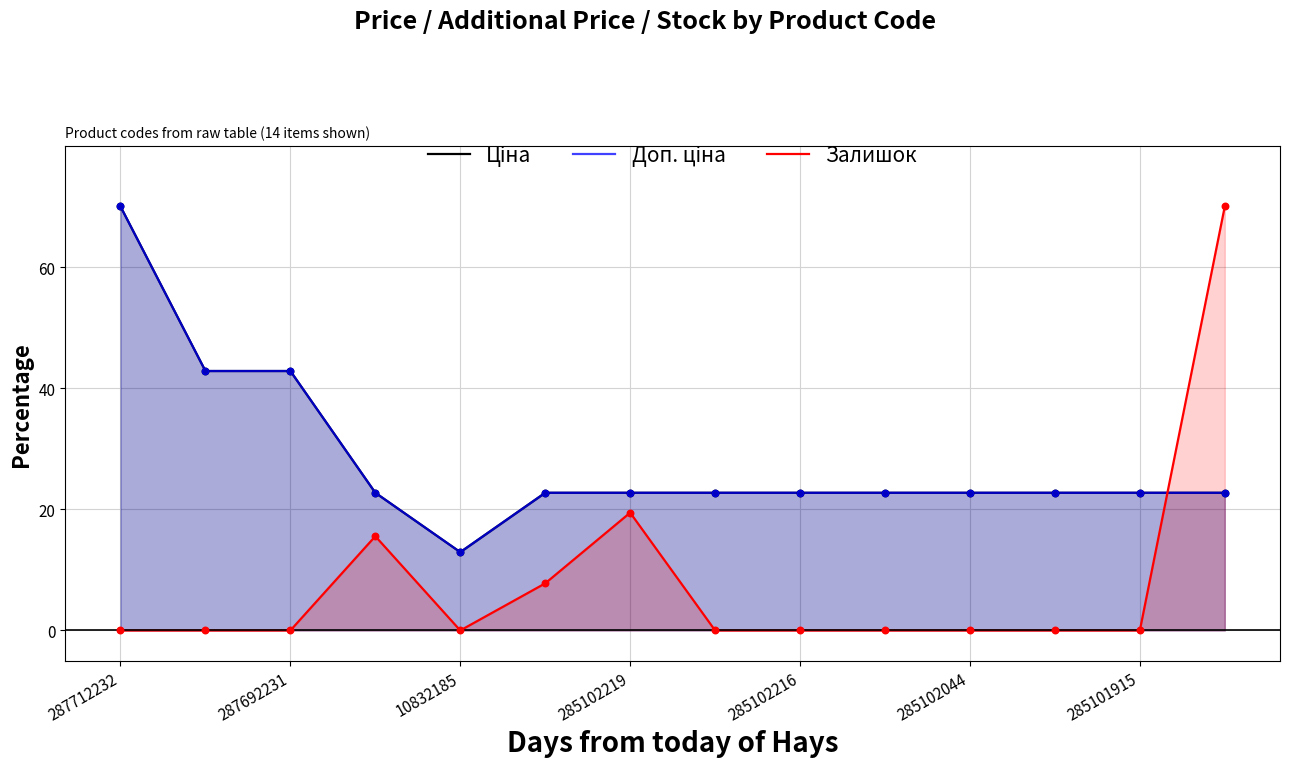

At which category is the sum across all series the highest?

287712232